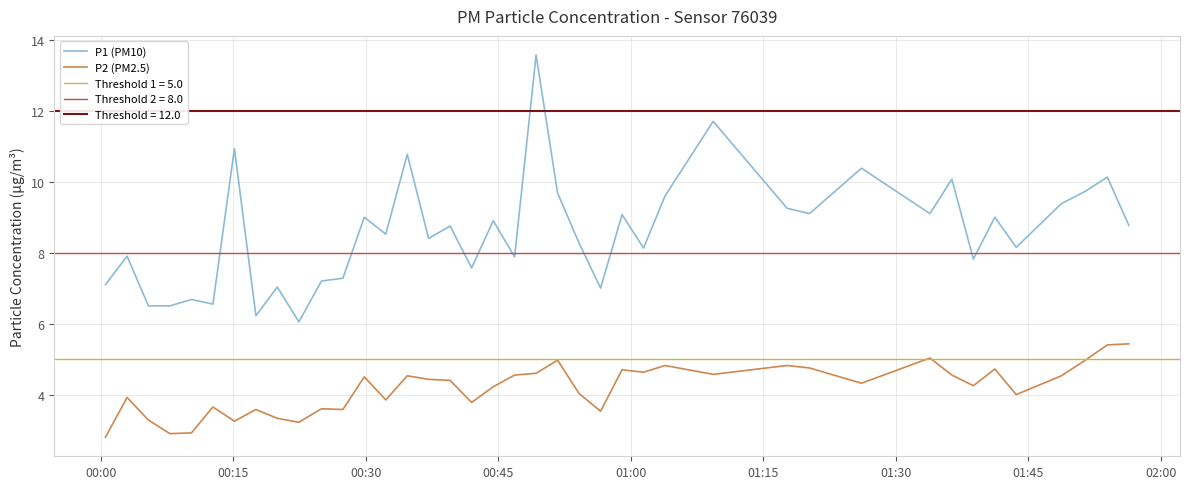

What is the average value of the P2 (PM2.5) series?

4.2